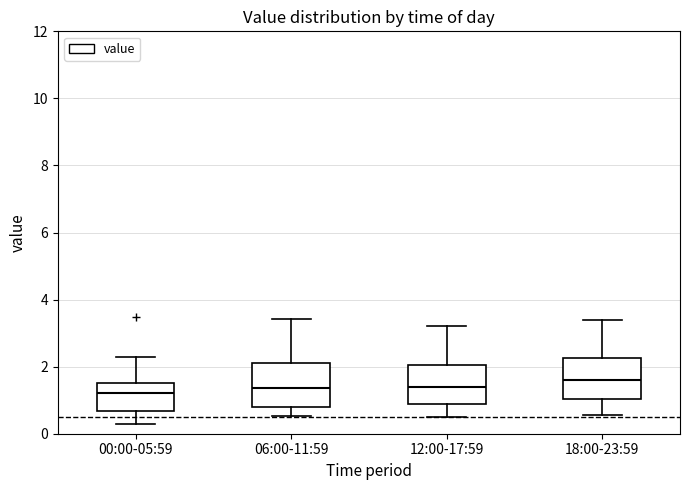

Reading left to right, read every box against the y-axis: the position of its median line, the range the box covers, and the ends of its whiskers. The values are not printed on the chart, so give them approximately, as read against the axis.

00:00-05:59: median 1.2, box 0.6 to 1.6, whiskers 0.4 to 2.4
06:00-11:59: median 1.4, box 0.8 to 2.2, whiskers 0.6 to 3.4
12:00-17:59: median 1.4, box 1.0 to 2.0, whiskers 0.6 to 3.2
18:00-23:59: median 1.6, box 1.0 to 2.2, whiskers 0.6 to 3.4